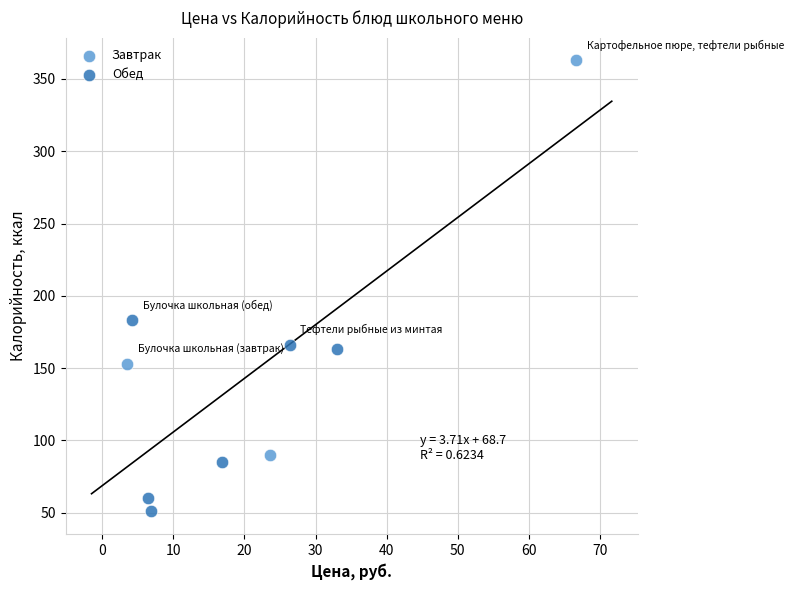

Which series reaches the maximum Y coordinate?

Завтрак